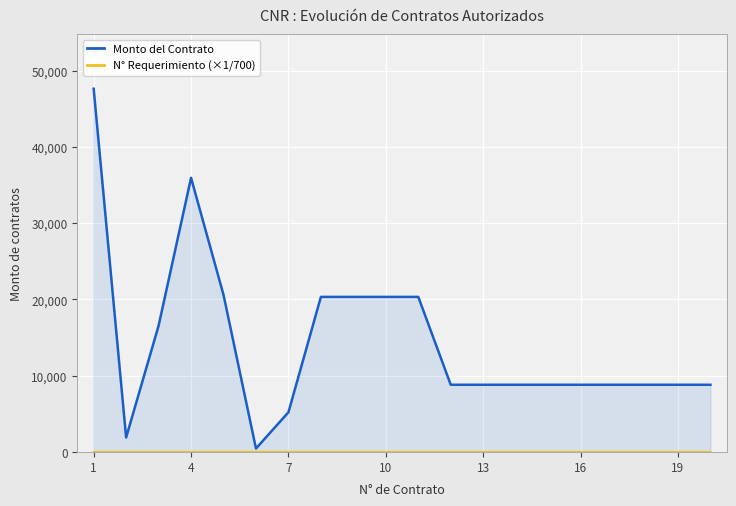

True or false: Monto del Contrato and N° Requerimiento (×1/700) cross at least once.

False